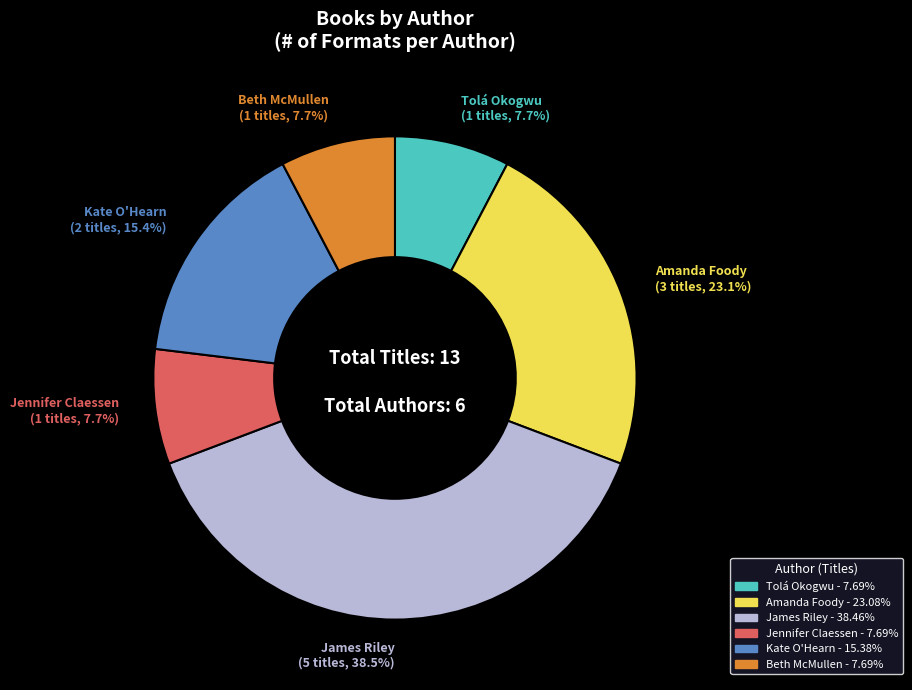

Between Beth McMullen and Amanda Foody, which is larger?

Amanda Foody